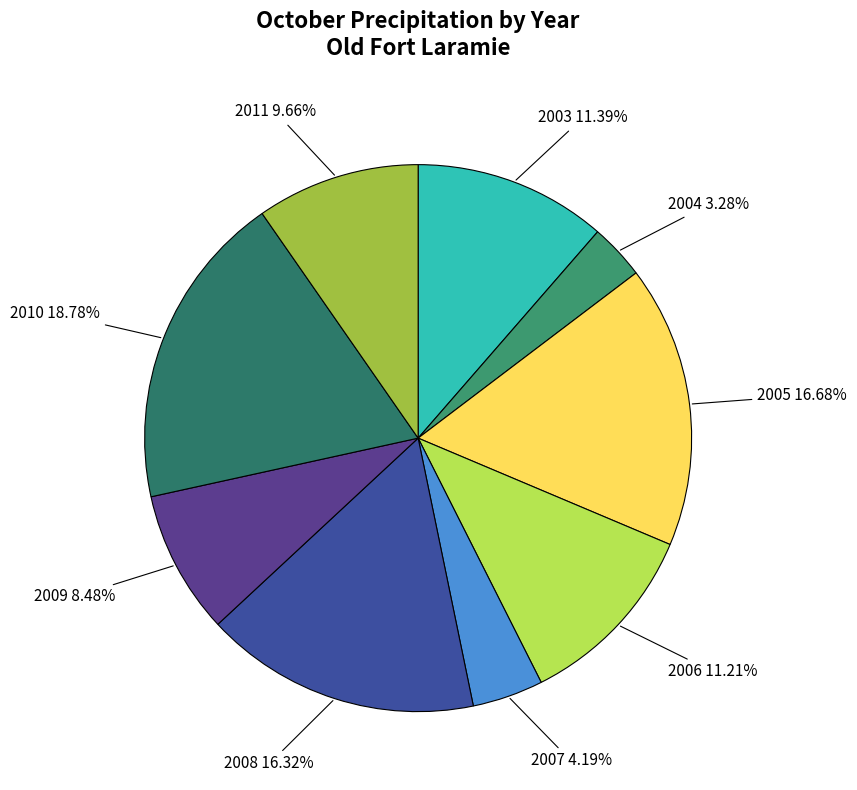

How many slices are in this pie chart?

9